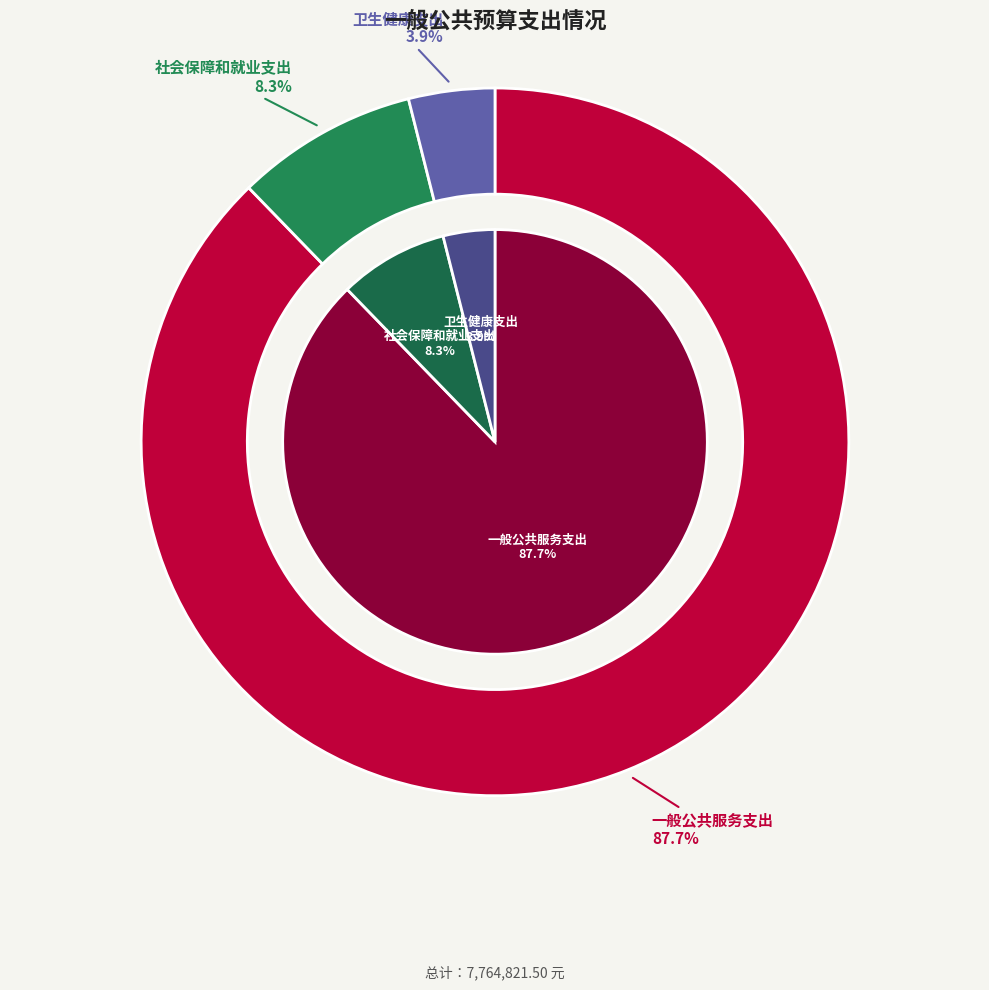

True or false: 一般公共服务支出 accounts for 88% of the total.

True